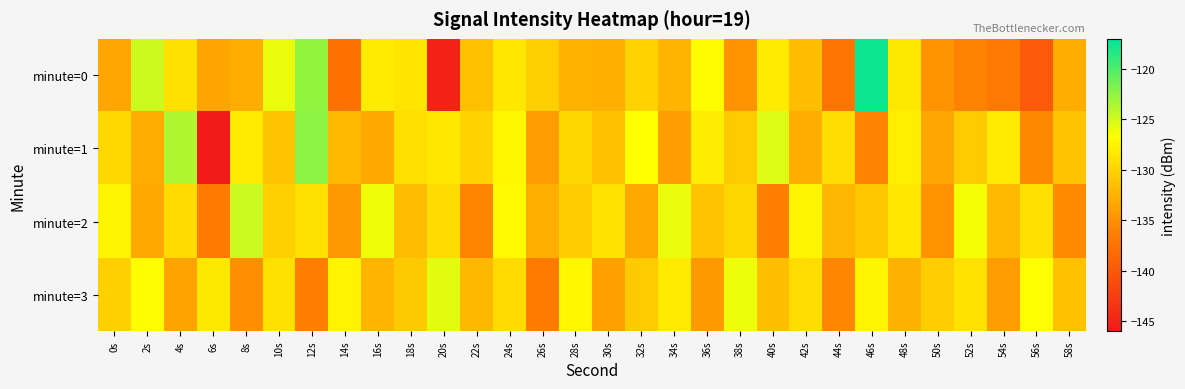

What is the total value across all series at 48s?

-517.4